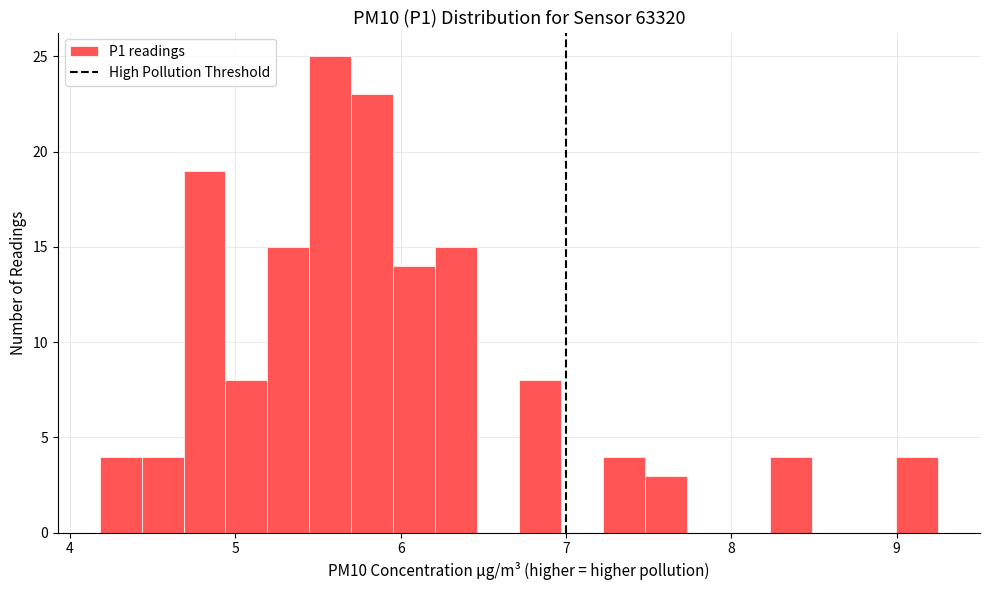

Around what value on the x-axis is the tallest bar? Give the approximate position of its centre, as read against the axis.

5.6